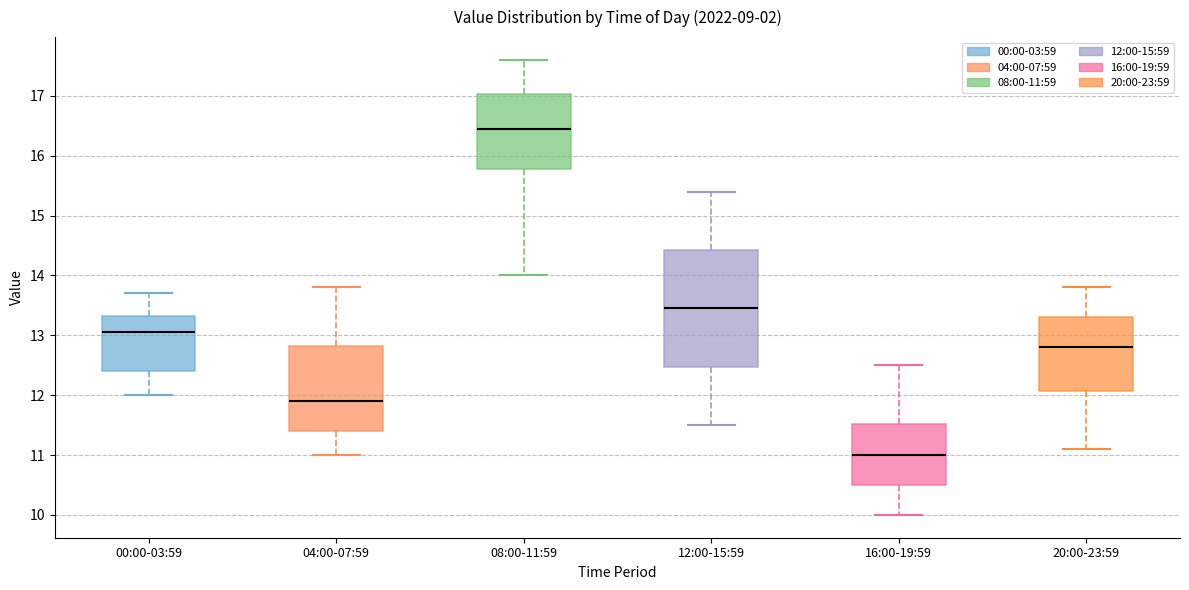

Which box has the highest median line?

08:00-11:59